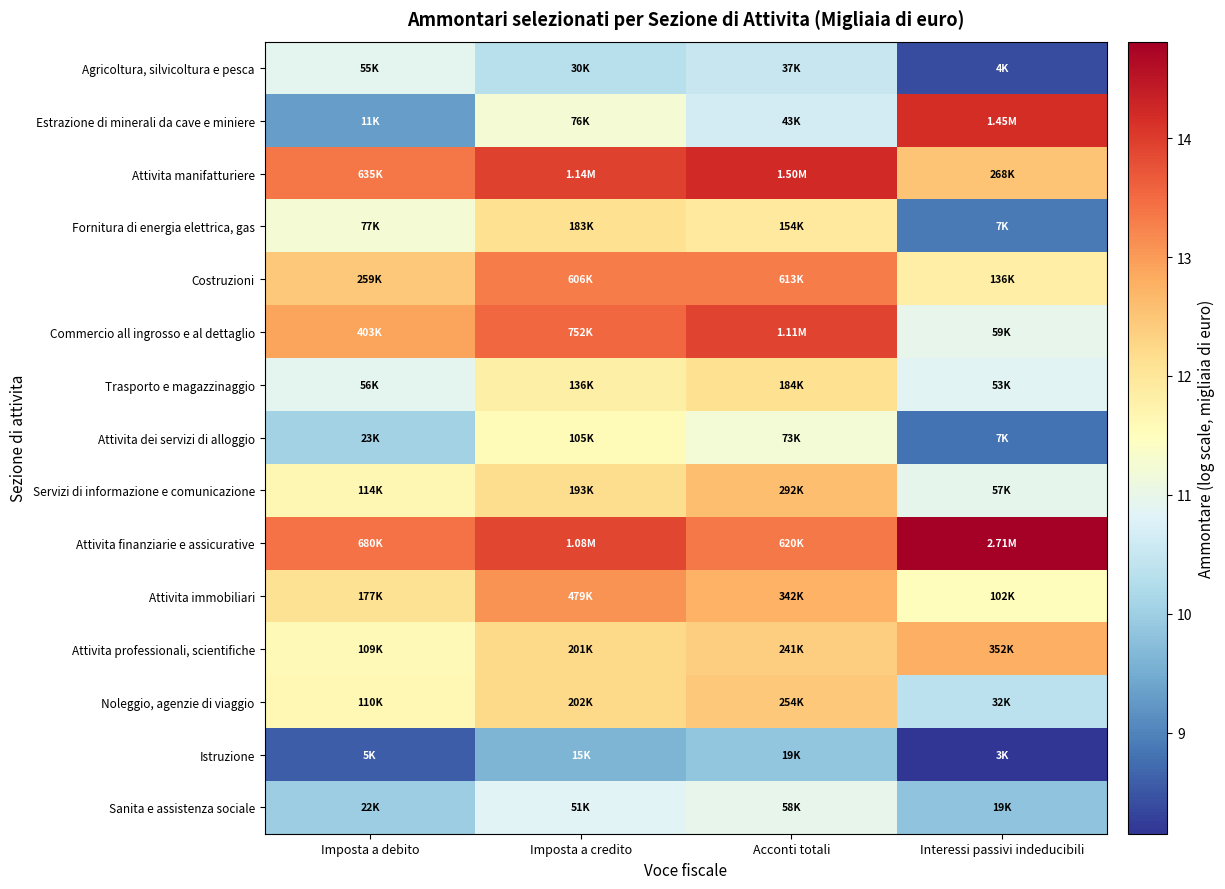

Which label corresponds to the largest value in the chart?

Interessi passivi indeducibili